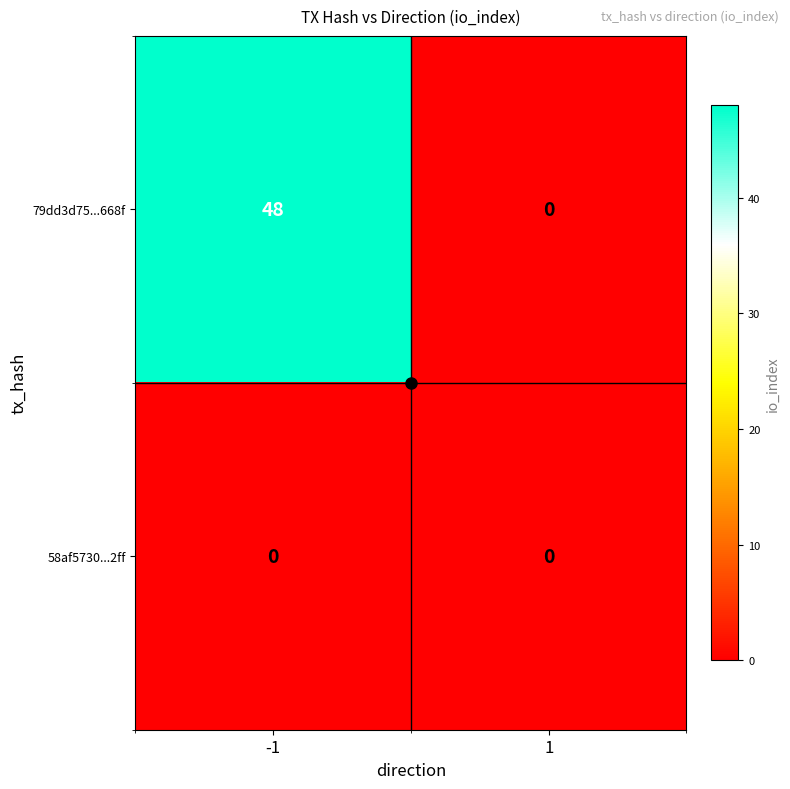

What is the maximum value for 79dd3d75...668f?

48